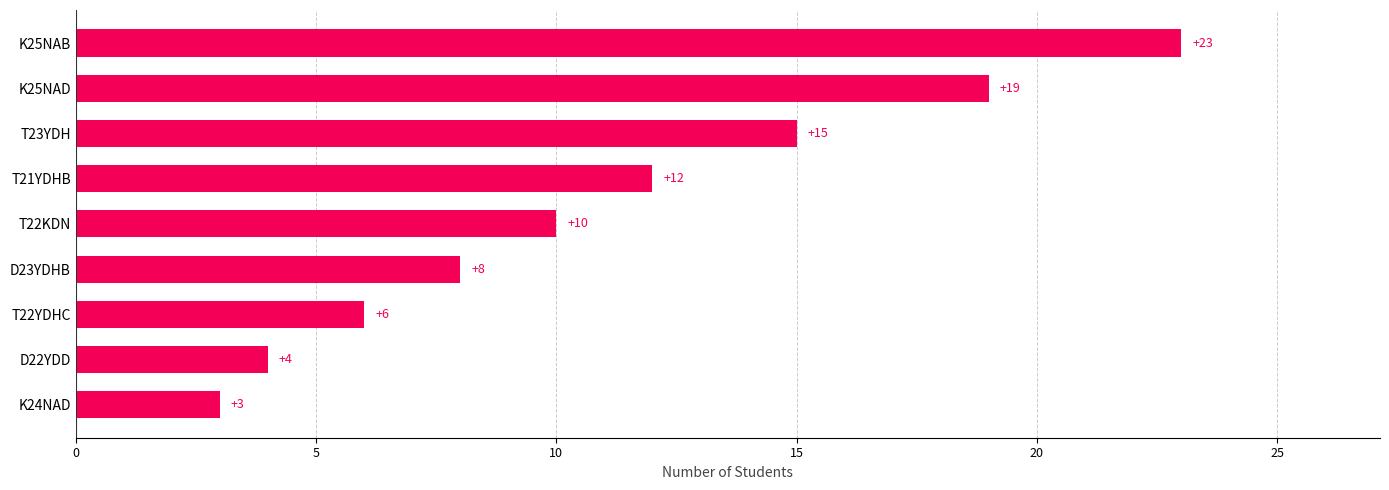

What is the change in value from T21YDHB to K25NAB?

+11